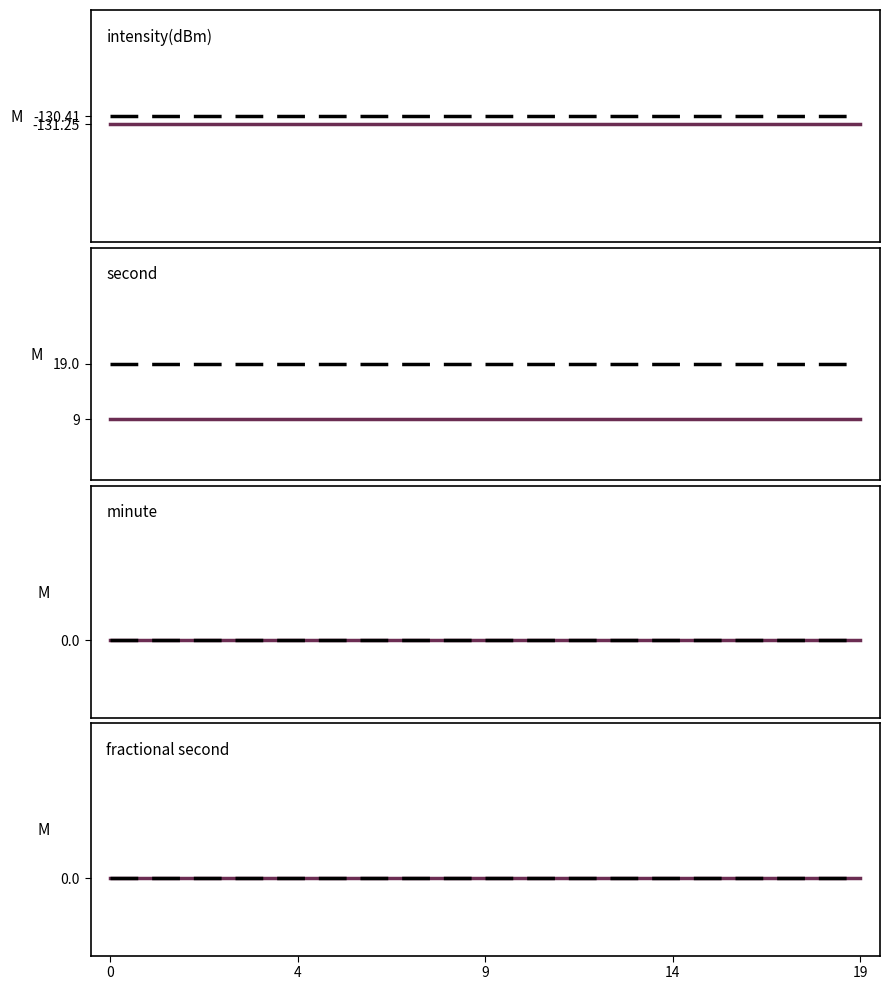

True or false: minute and intensity(dBm) cross at least once.

False